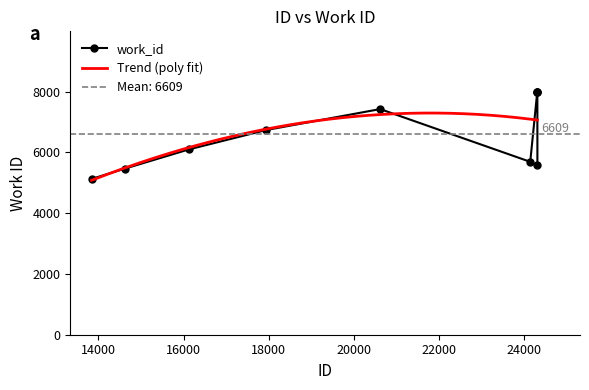

Rank the categories by value from lowest to highest.

13840, 14614, 24306, 24138, 16131, 17940, 20615, 24302, 24304, 24305